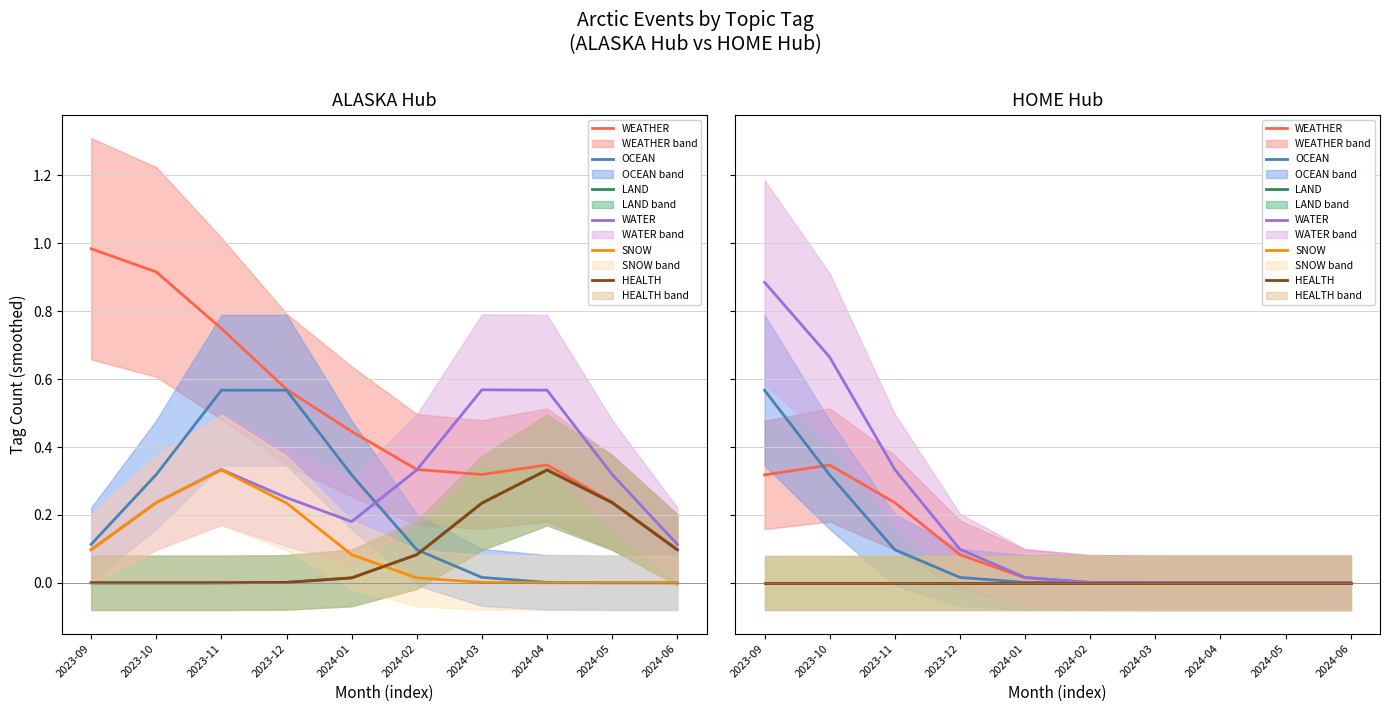

Which series has the largest total across all categories?

WATER